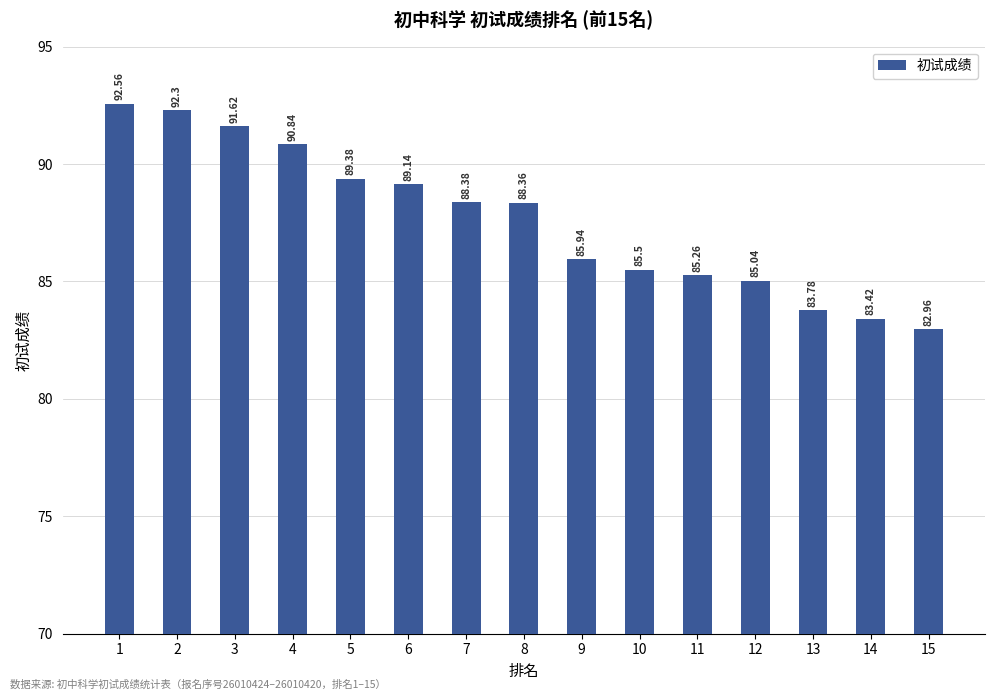

Approximately how many times larger is the value at 15 compared to 13?

1.0